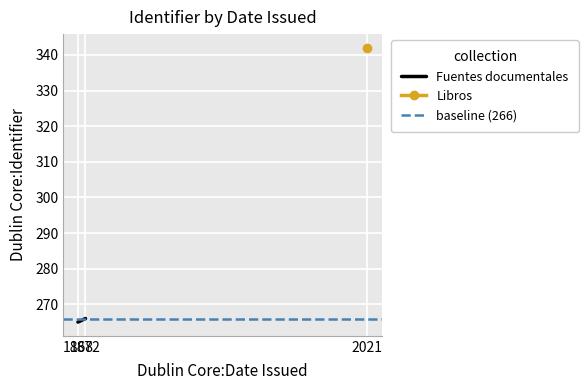

What is the sum of all baseline (266) values?

532